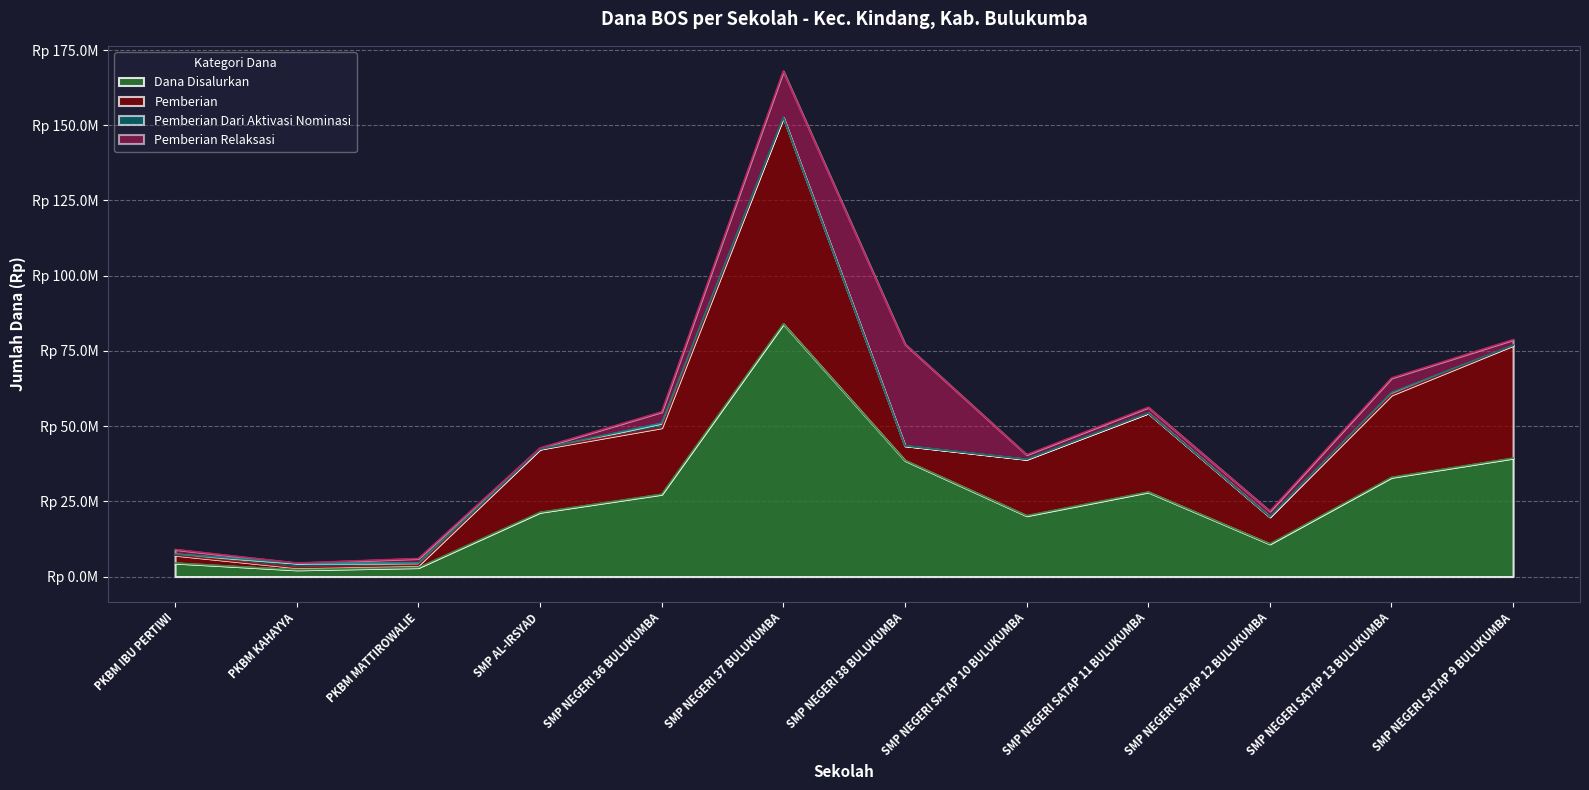

What is the difference between the Pemberian Dari Aktivasi Nominasi values at SMP NEGERI SATAP 13 BULUKUMBA and PKBM KAHAYYA?

750000